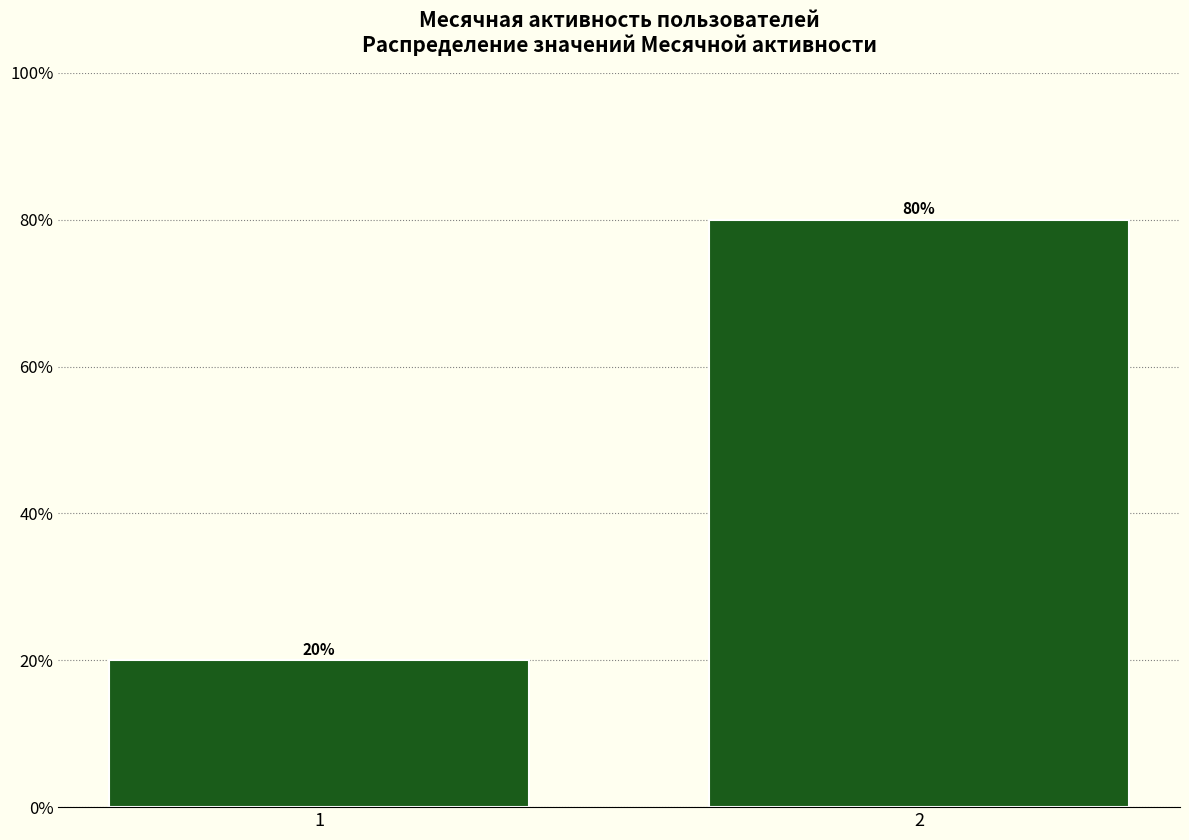

Reading right to left, extract all data points from this chart.

2=80	1=20